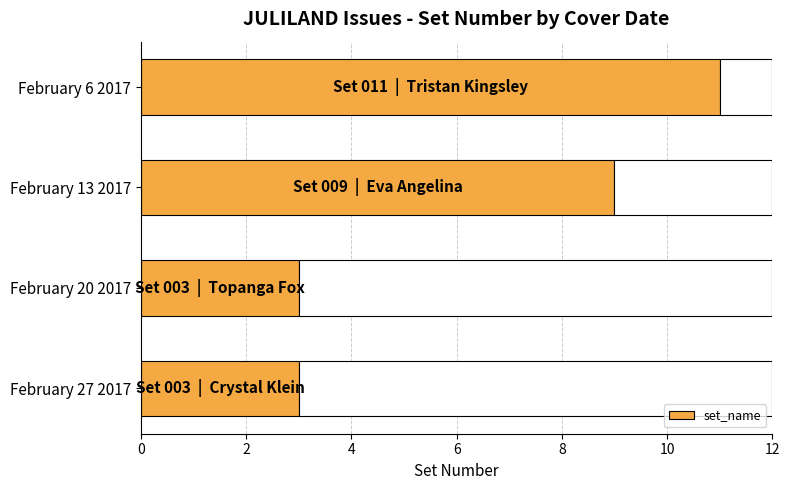

At which label is set_name closest to 7?

February 13 2017